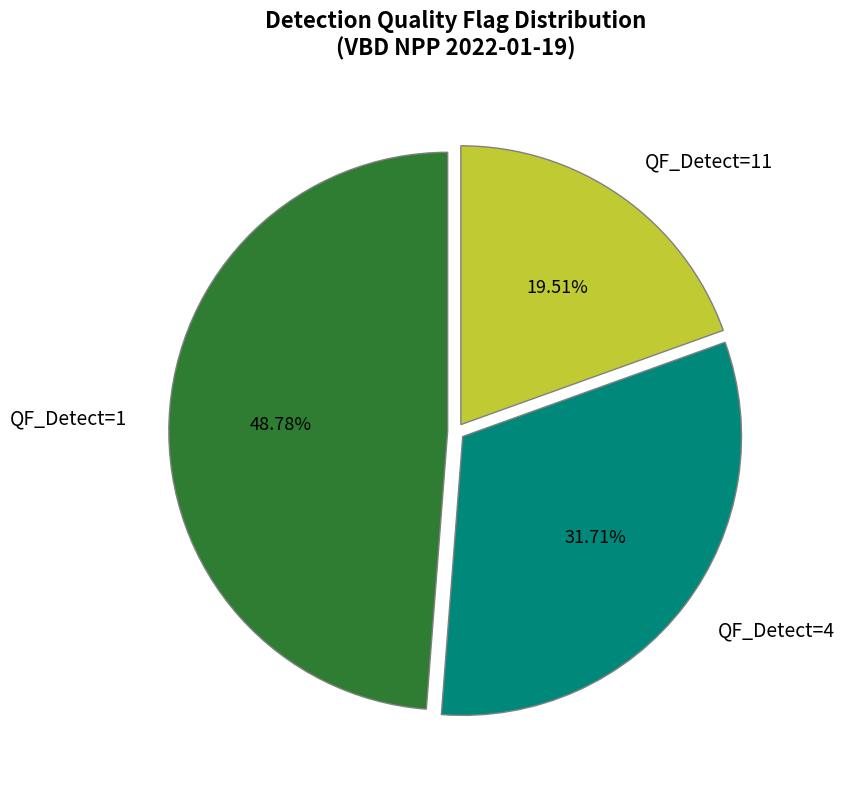

Is there any slice that represents more than half of the pie?

No